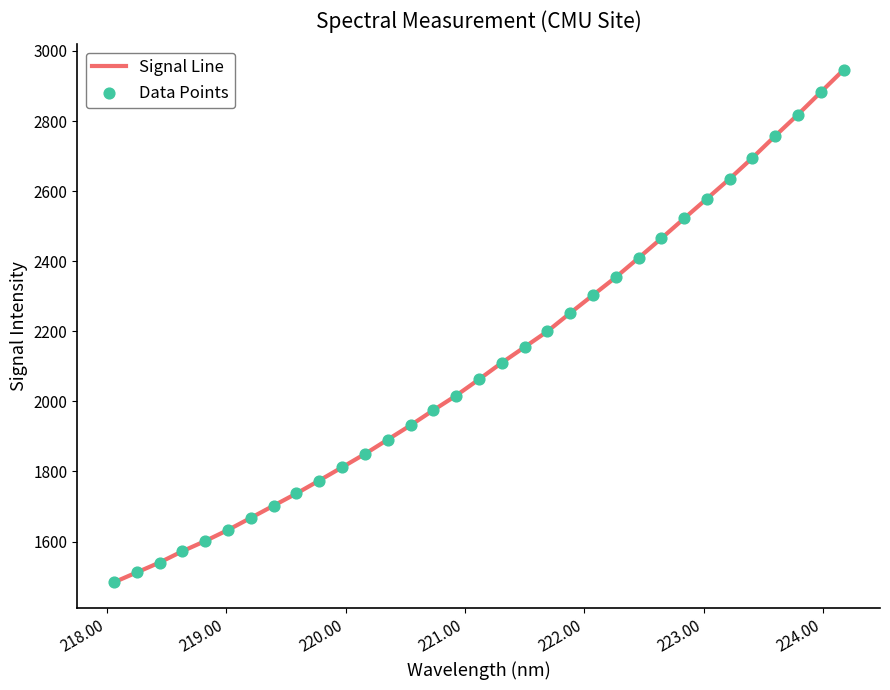

What is the difference between the maximum and minimum values?

1462.1